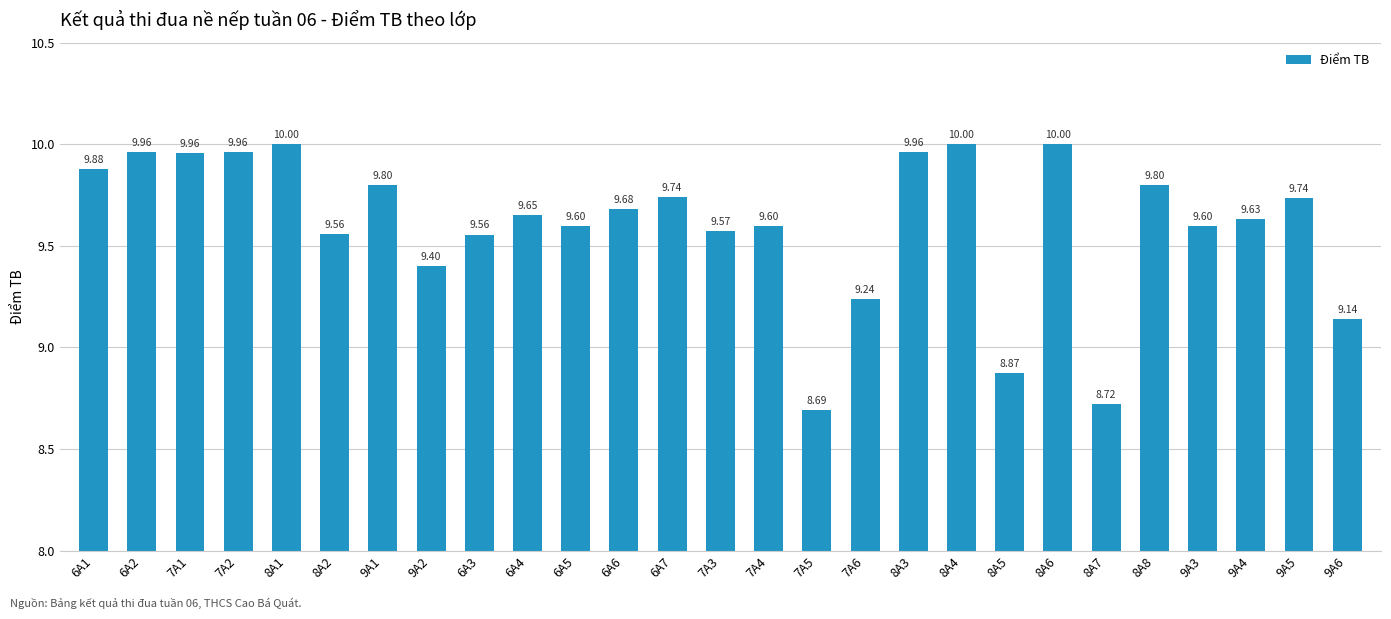

What is the maximum value shown in the chart?

10.0